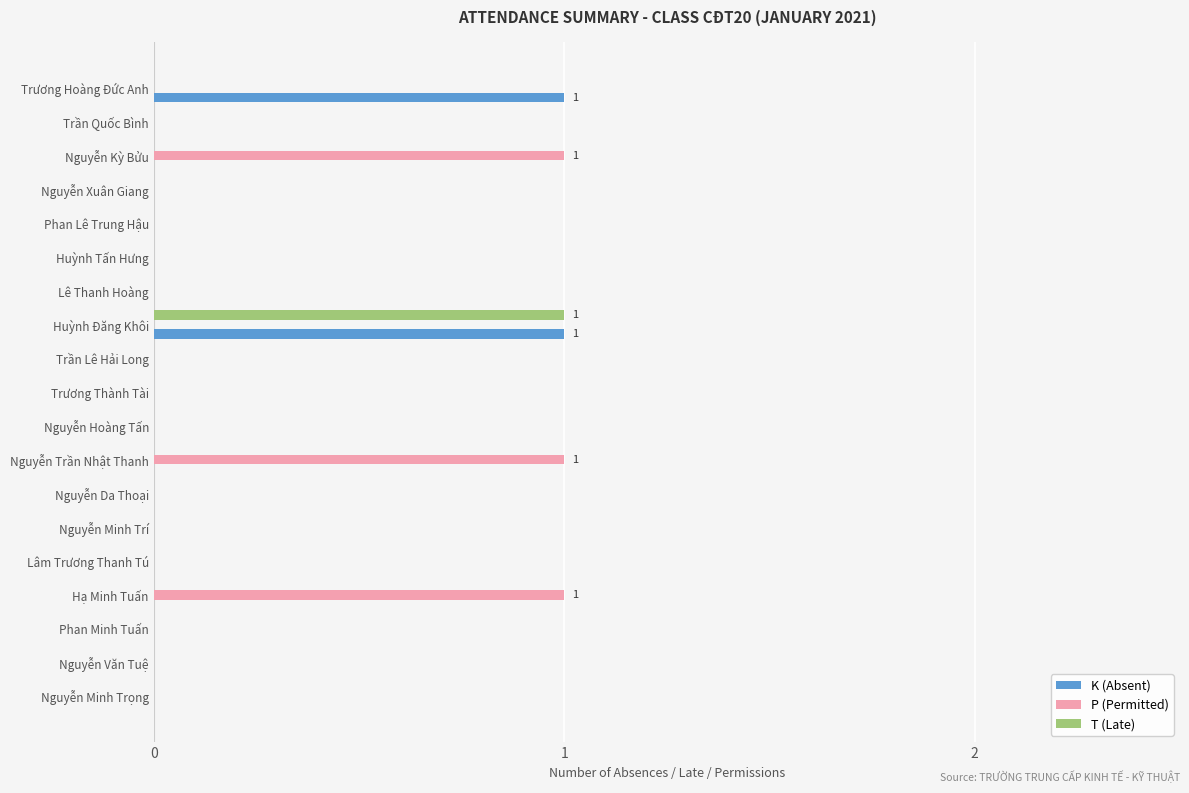

True or false: T (Late) has a value of 0 at Hạ Minh Tuấn.

True